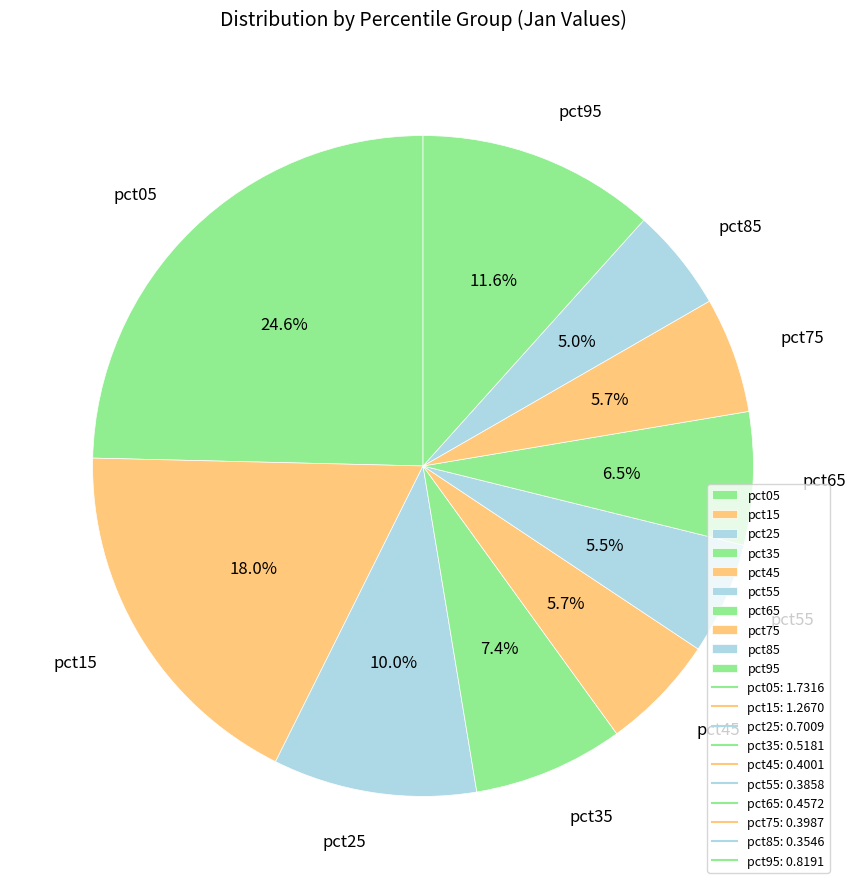

To the nearest percent, what is the difference between the pct25 and pct85 slice percentages?

5%